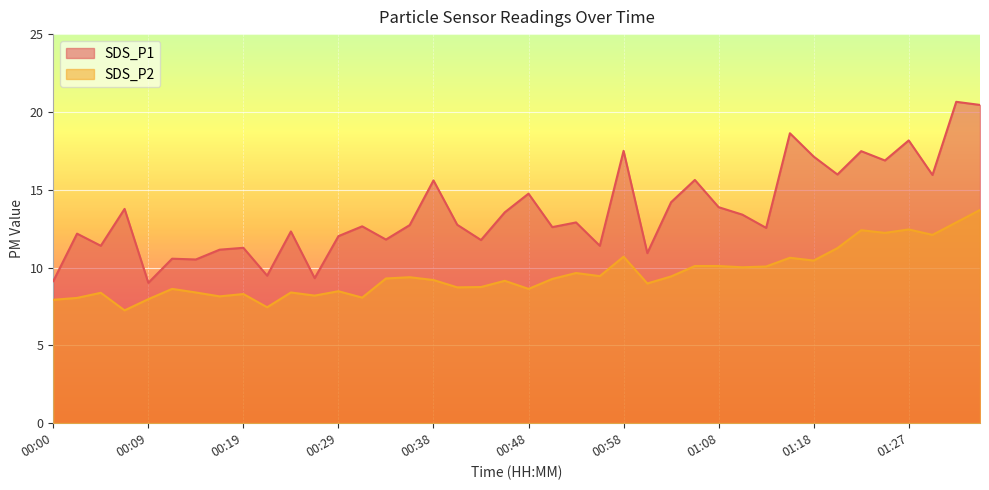

What is the difference between the maximum and second lowest values in the SDS_P2 series?

6.2